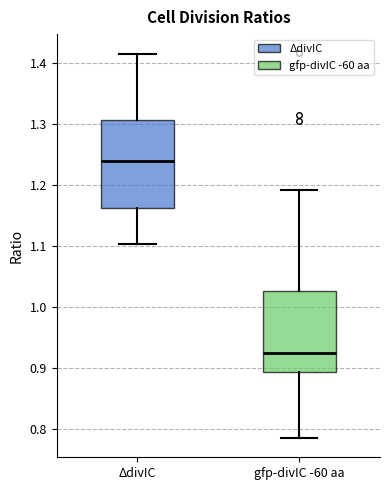

Which box's median line is the lowest?

gfp-divIC -60 aa